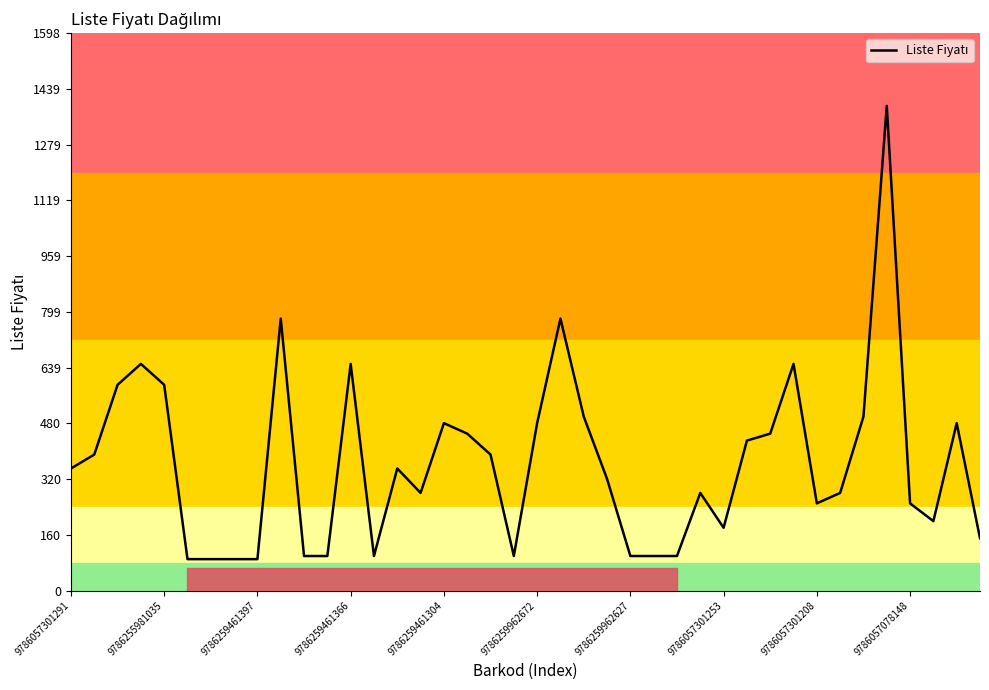

What is the smallest value displayed?

90